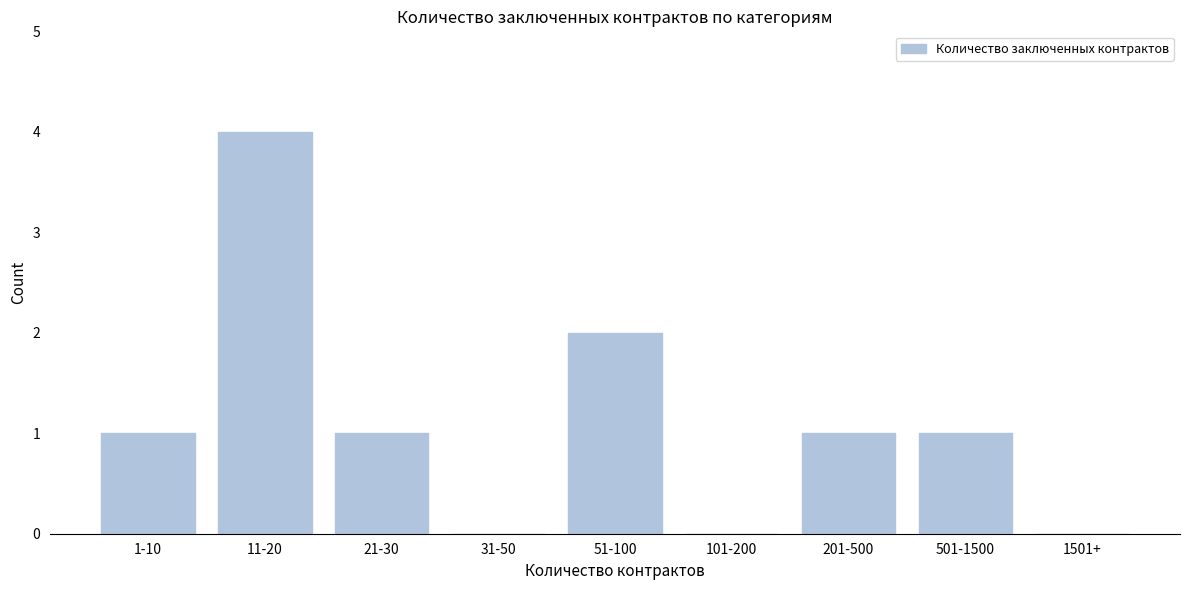

Reading right to left, transcribe all the data shown in this chart.

1501+=0	501-1500=1	201-500=1	101-200=0	51-100=2	31-50=0	21-30=1	11-20=4	1-10=1